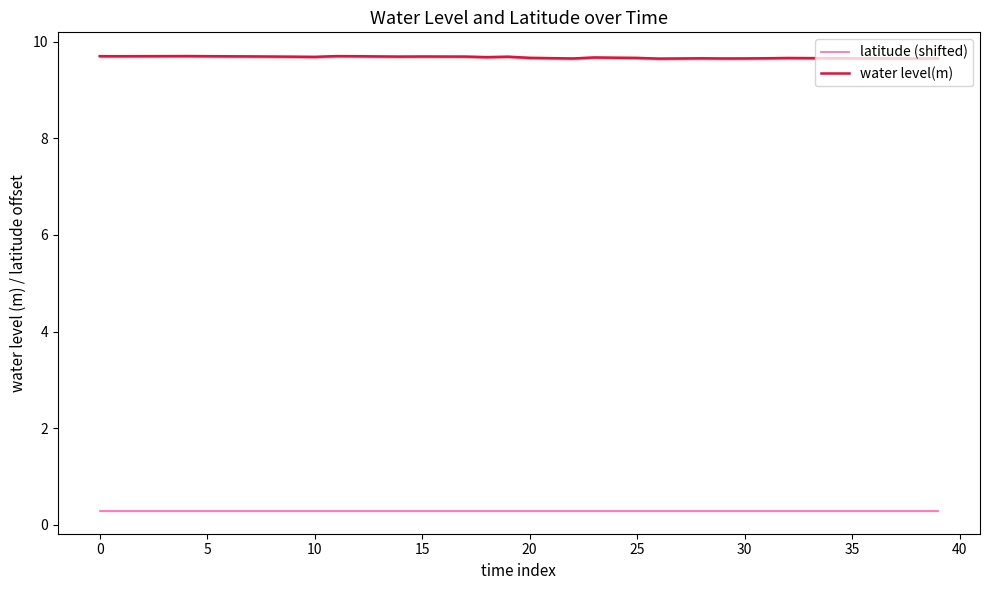

True or false: latitude (shifted) and water level(m) intersect in this chart.

False